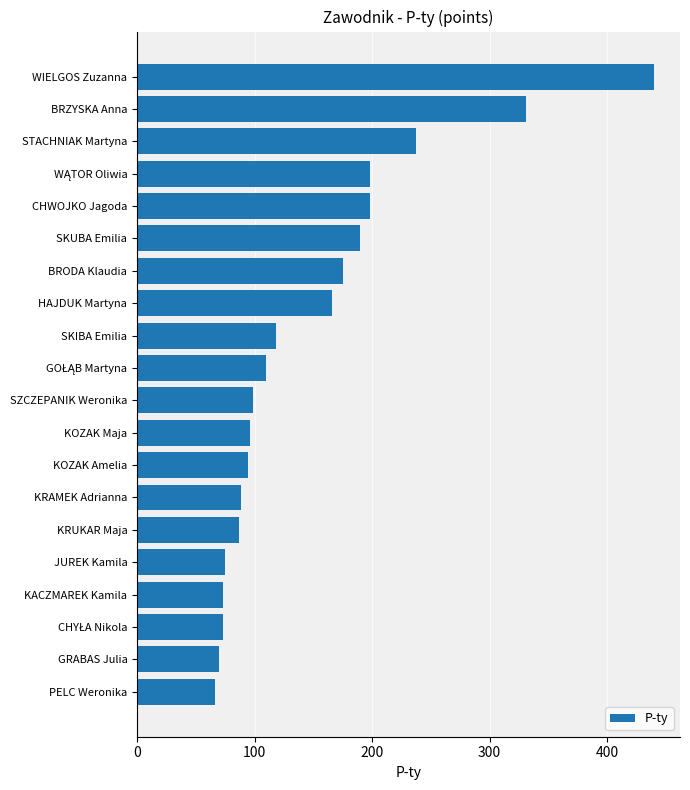

What is the change in value from BRODA Klaudia to SZCZEPANIK Weronika?

-76